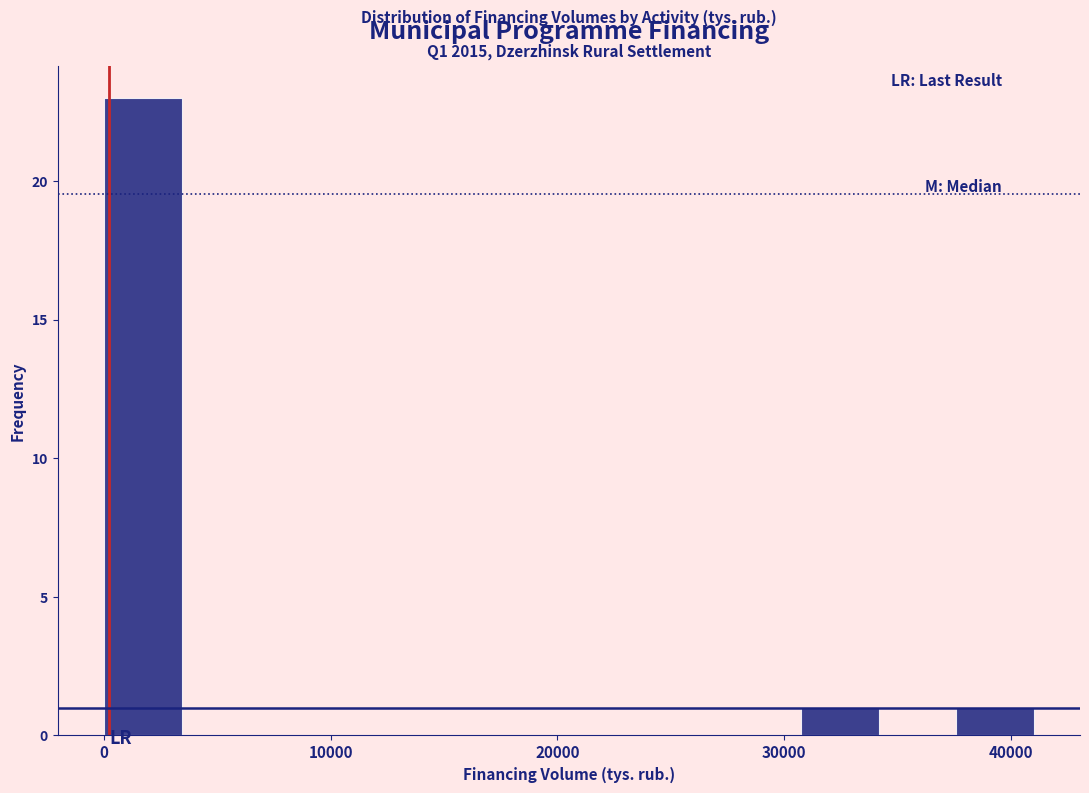

Read against the x-axis, roughly where is the centre of the tallest bar?

2000